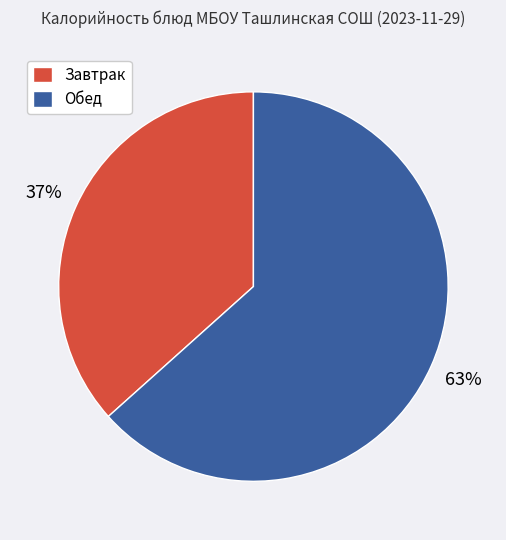

Is Завтрак the majority of the pie?

No